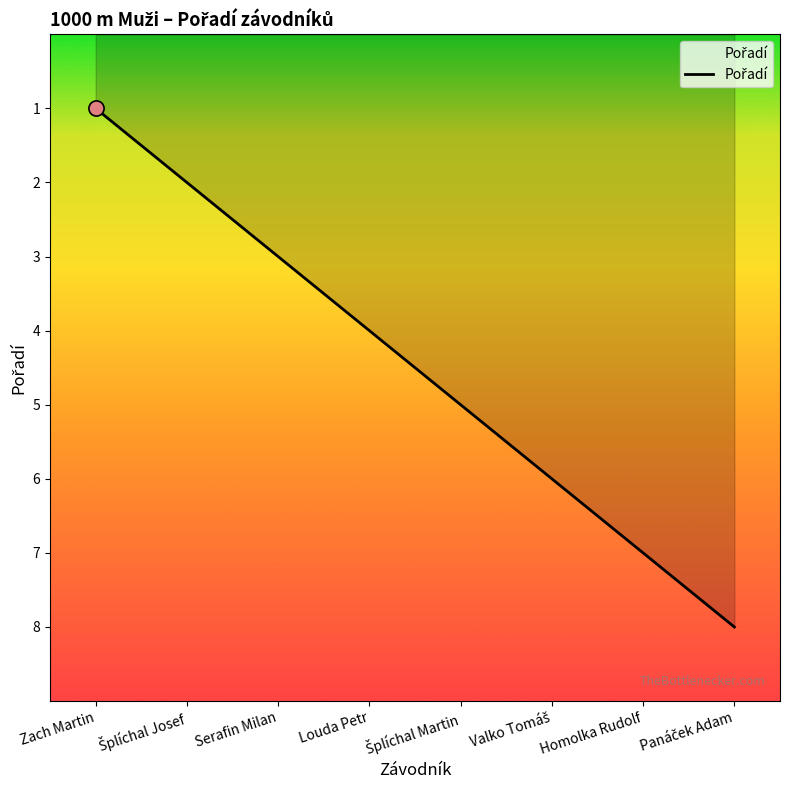

What is the change in value from Zach Martin to Serafin Milan?

+2